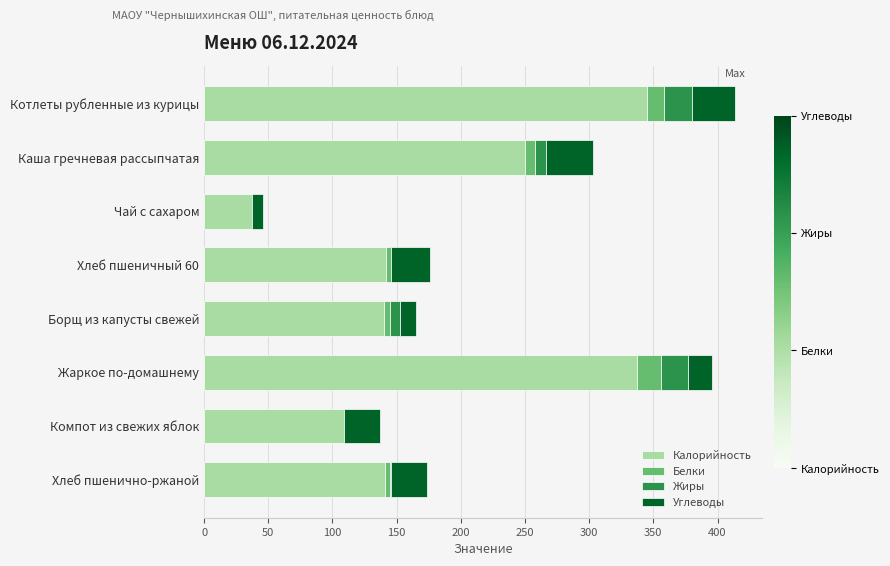

What is the maximum value for Калорийность?

345